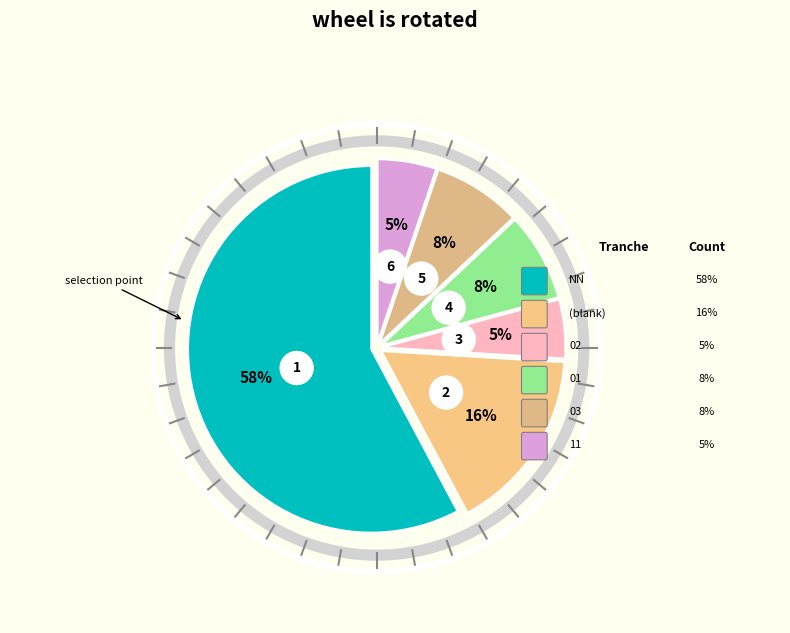

Is there a majority slice in this chart?

Yes